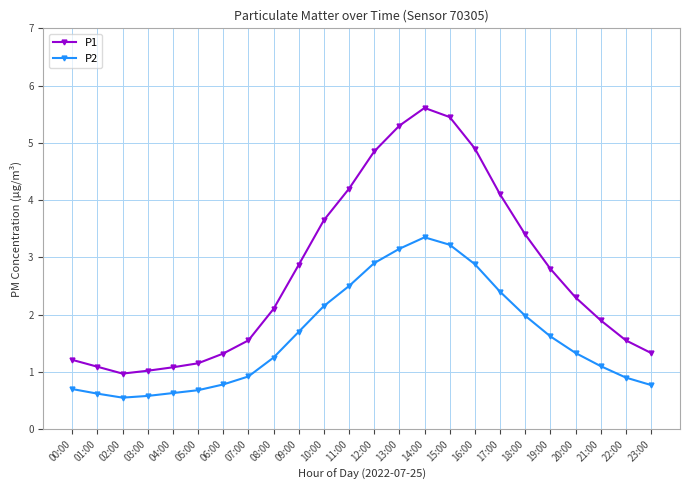

List the series in order of their peak value, lowest first.

P2, P1